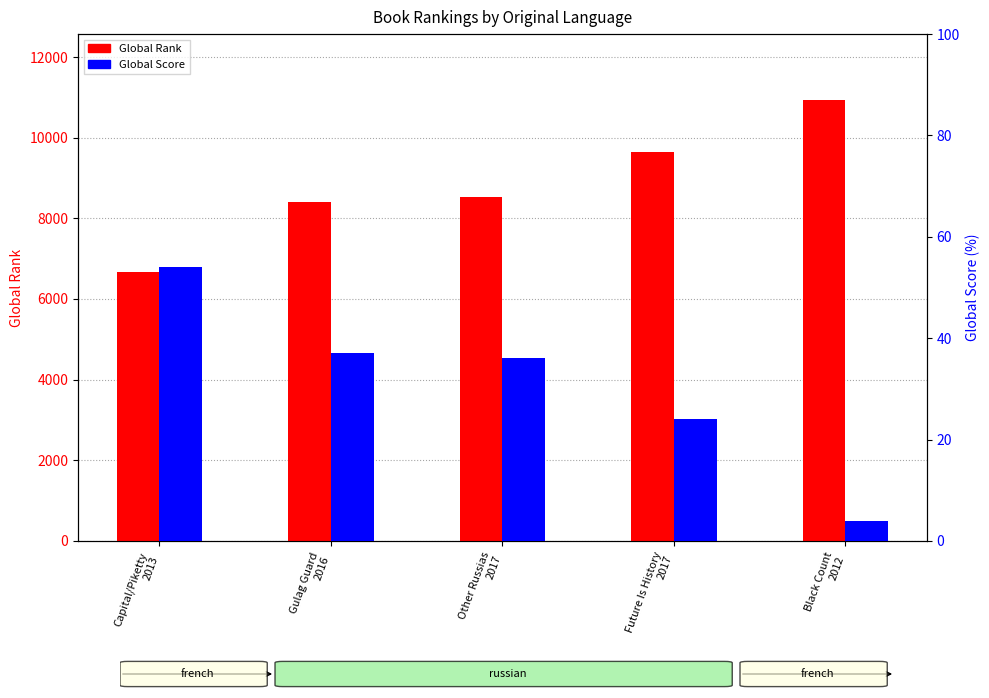

Which series has the widest spread of values?

Global Rank